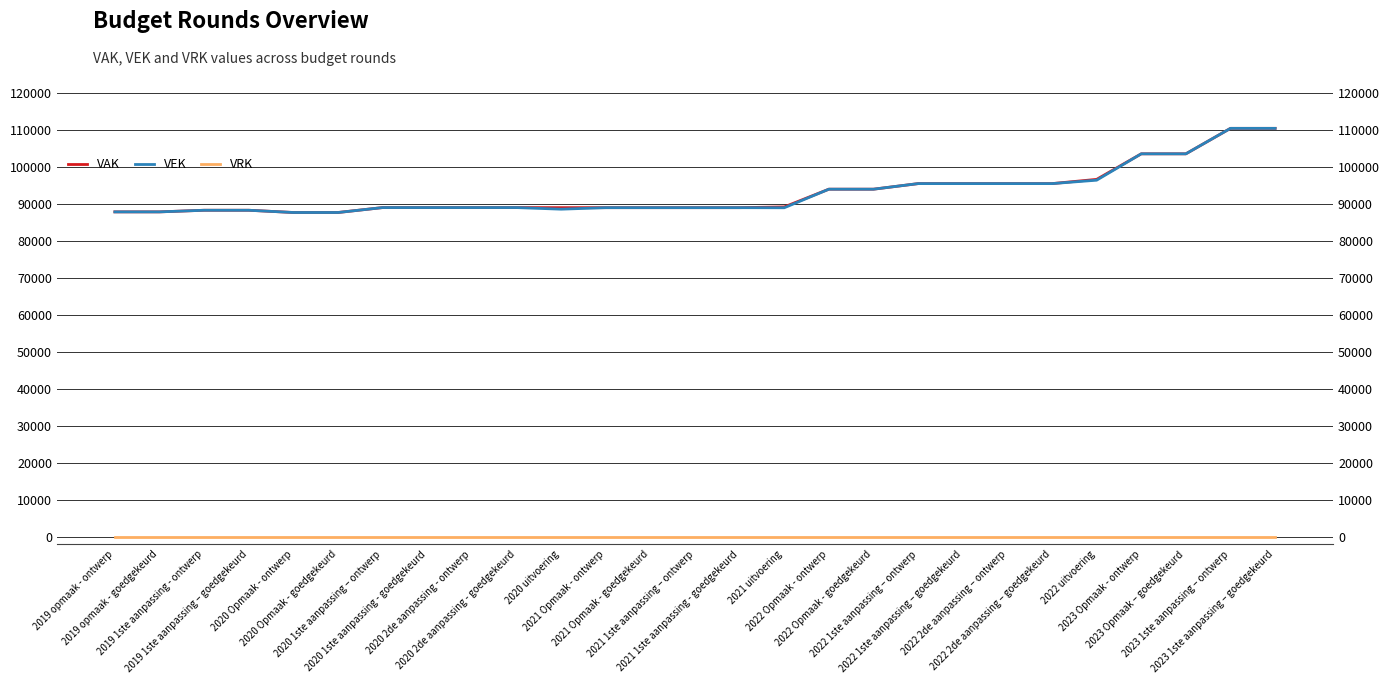

Reading right to left, what are all the values shown in this chart?

VAK: 110443	110443	103556	103556	96648	95502	95502	95502	95502	93994	93994	89199	89000	89000	89000	89000	89002	89025	89025	89025	89025	87691	87691	88299	88299	87861	87861
VEK: 110443	110443	103556	103556	96426	95502	95502	95502	95502	93994	93994	88973	89000	89000	89000	89000	88590	89025	89025	89025	89025	87691	87691	88299	88299	87861	87861
VRK: 0	0	0	0	0	0	0	0	0	0	0	0	0	0	0	0	0	0	0	0	0	0	0	0	0	0	0